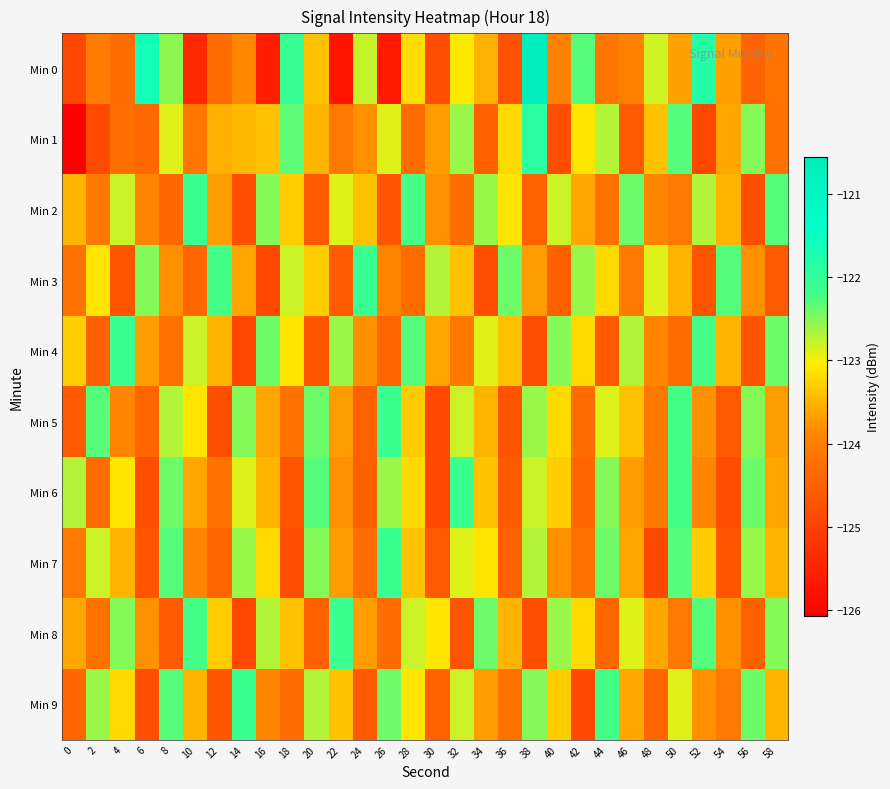

Between 8 and 52, which series saw the biggest shift?

Min 8